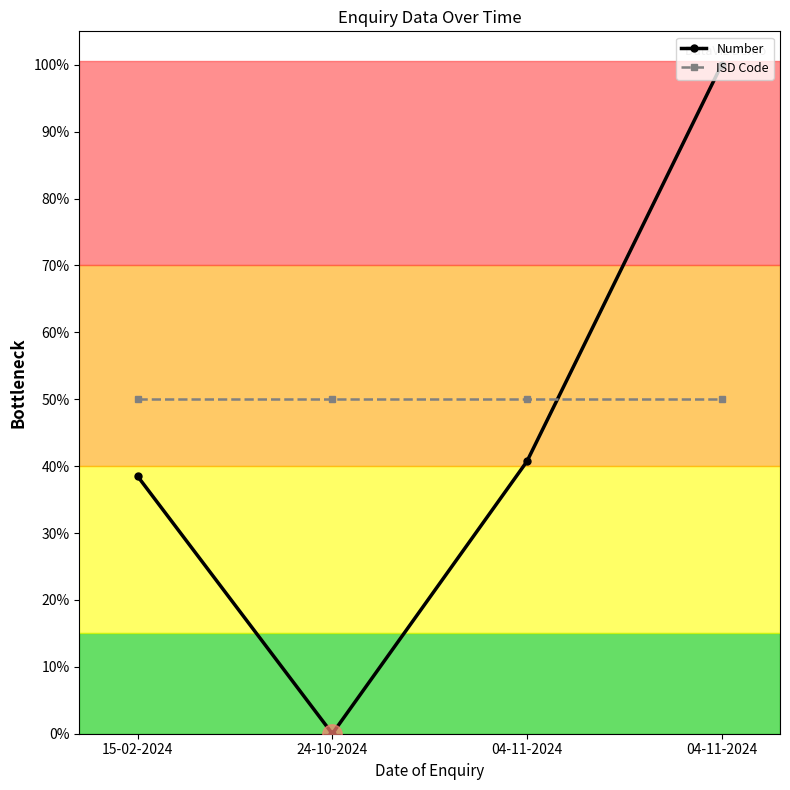

What is the maximum value shown in the chart?

100.0